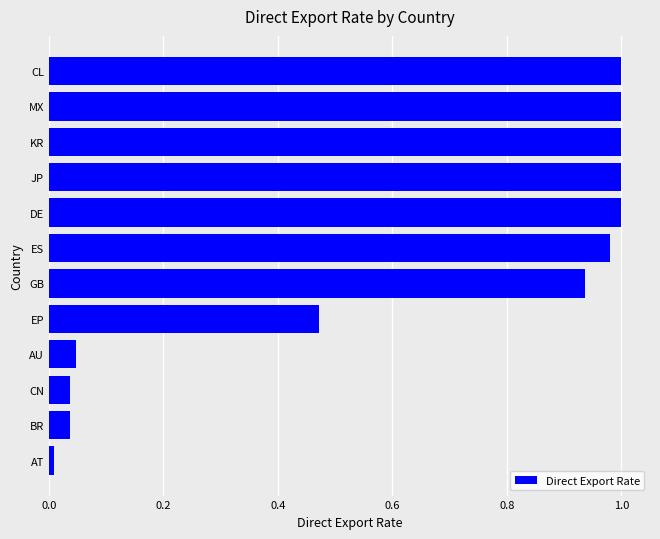

What is the average value?

0.6